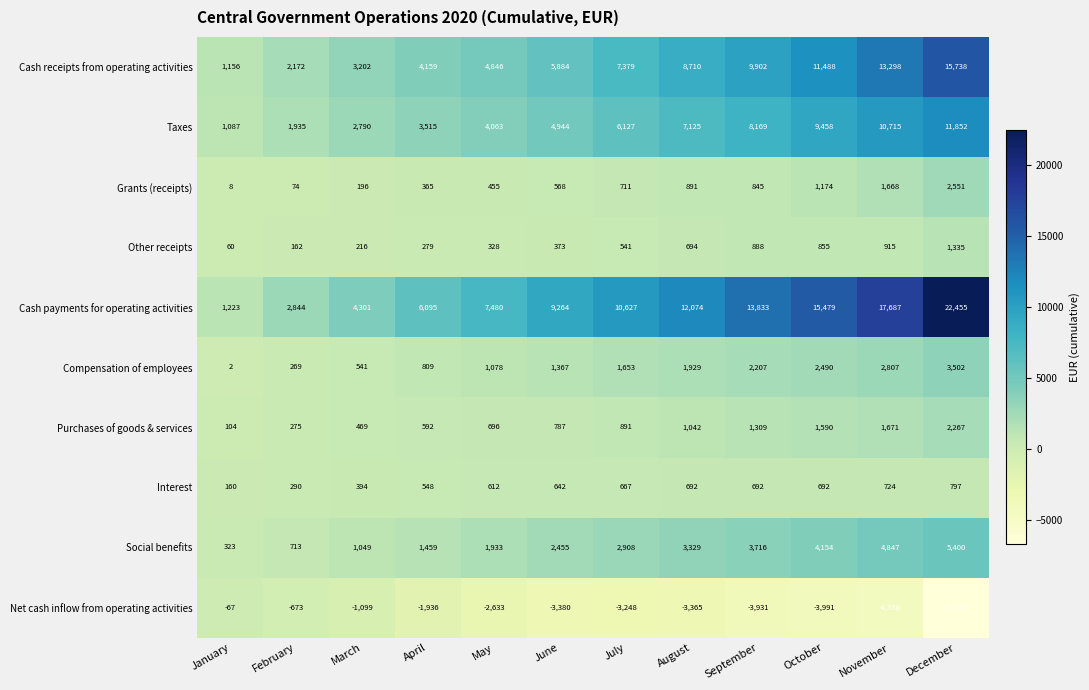

Between March and May, which series saw the biggest shift?

Cash payments for operating activities